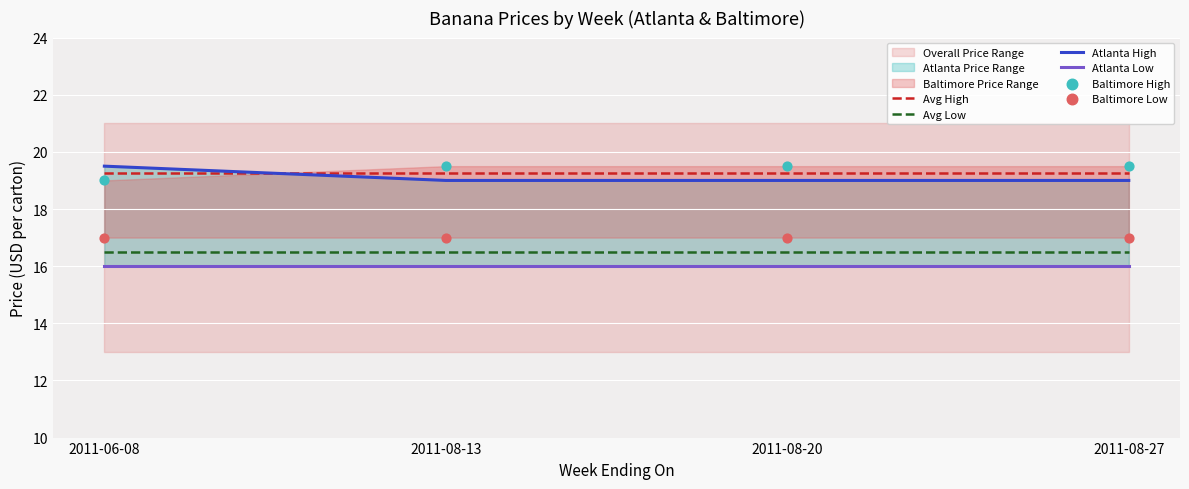

Which series contains the highest Y value?

Atlanta High